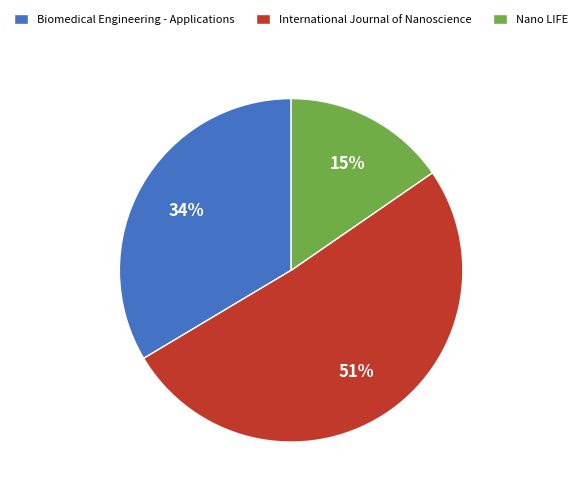

Do International Journal of Nanoscience and Nano LIFE together represent more than half of the pie?

Yes